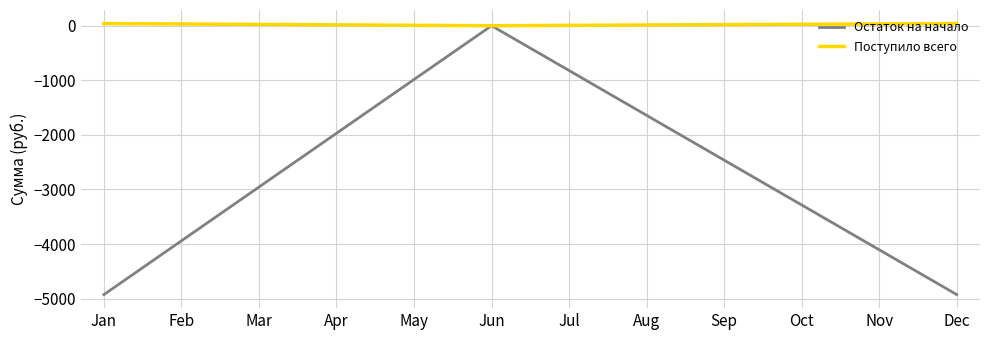

List the series in order of their overall mean, lowest first.

Остаток на начало, Поступило всего